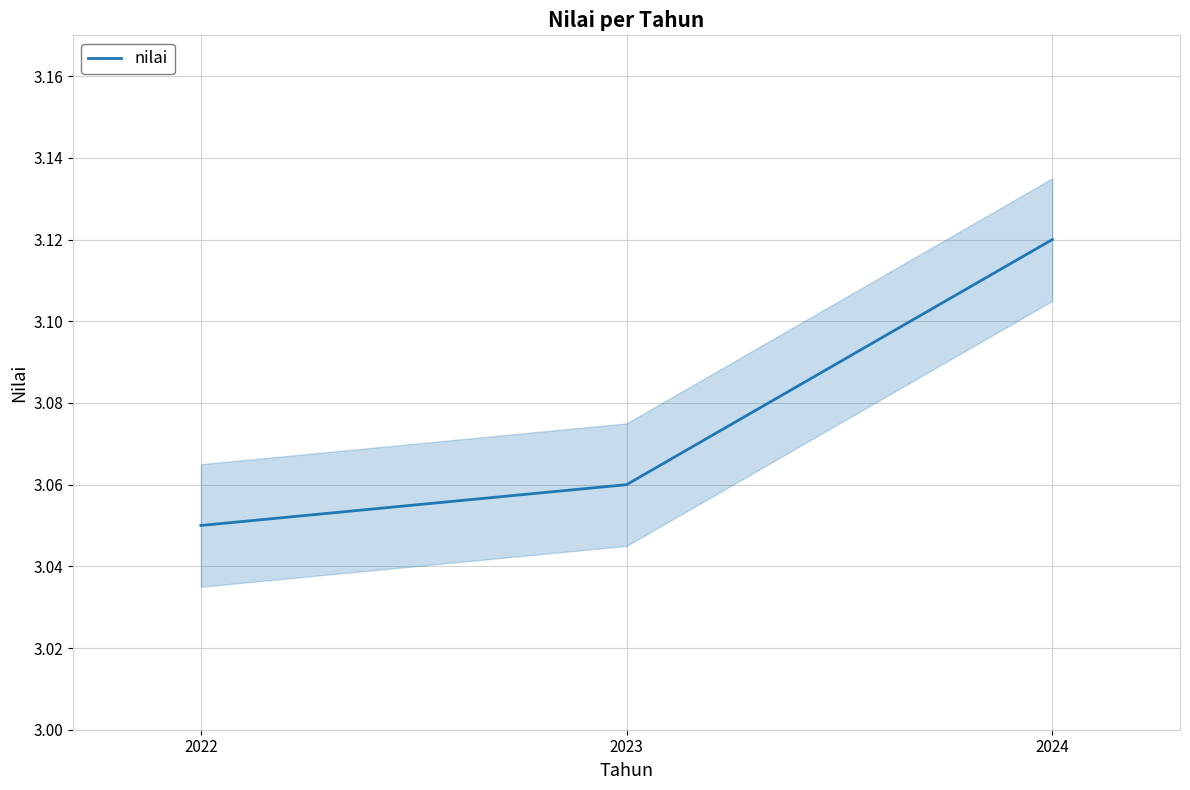

The value at 2024 is 1.8. True or false?

False